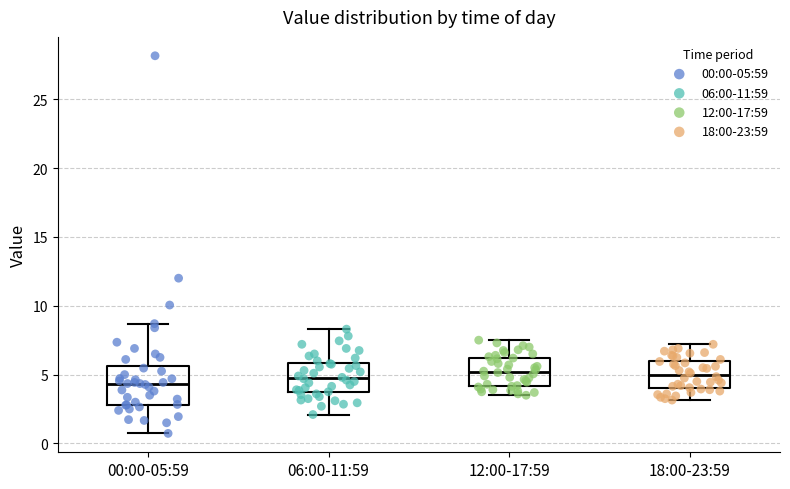

Where does the median line of the box for 18:00-23:59 sit on the y-axis? The values are not printed on the chart, so give them approximately, as read against the axis.

5.0